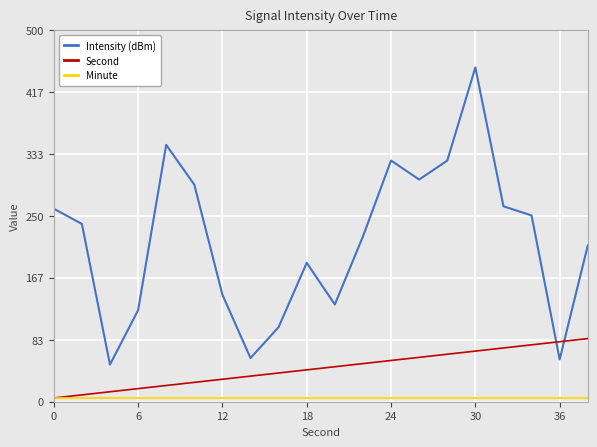

List the series in order of their peak value, lowest first.

Minute, Second, Intensity (dBm)